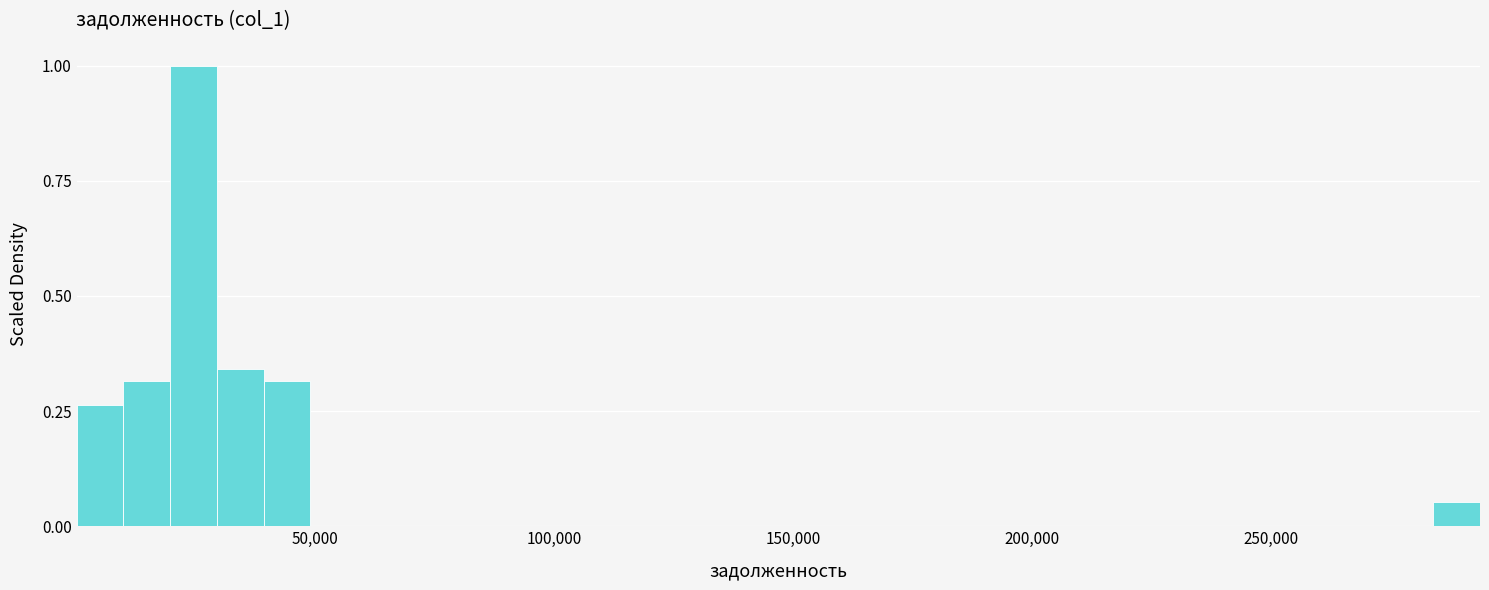

Around what value on the x-axis is the tallest bar? Give the approximate position of its centre, as read against the axis.

25000